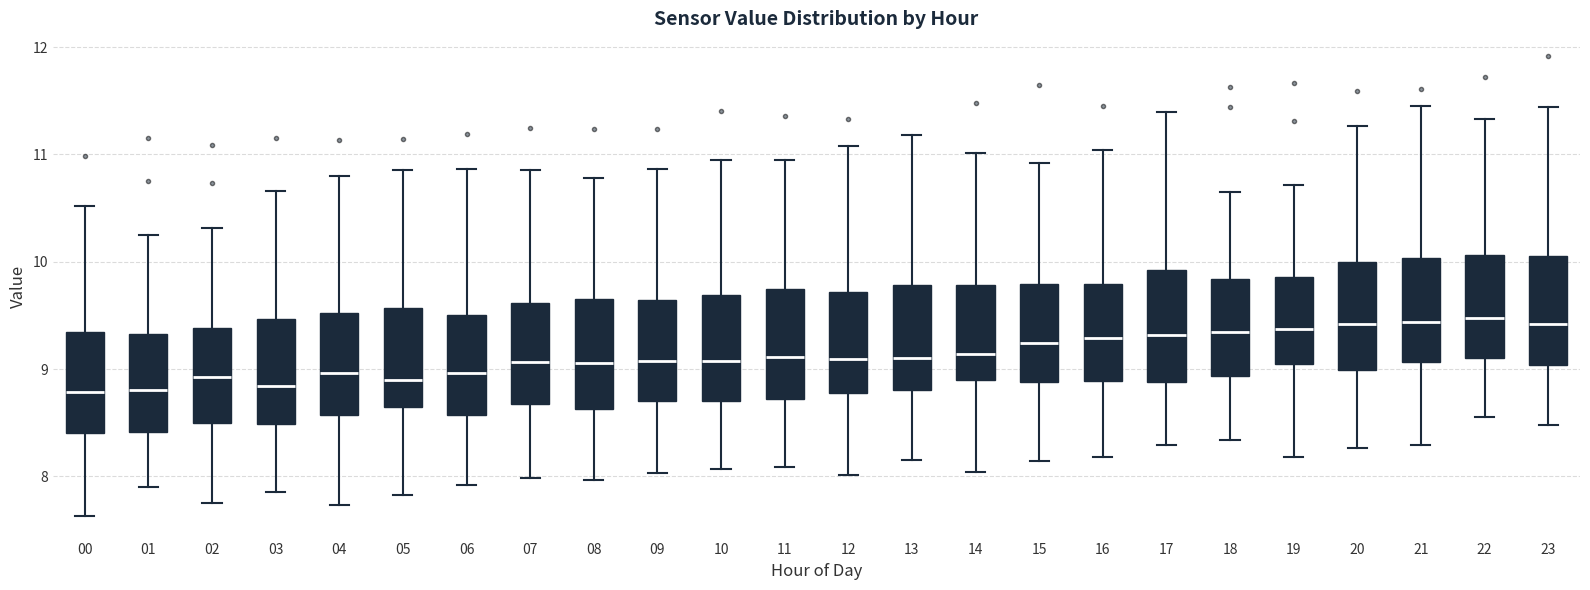

Where is the upper edge of the box at x = 05 on the y-axis? The values are not printed on the chart, so give them approximately, as read against the axis.

9.6